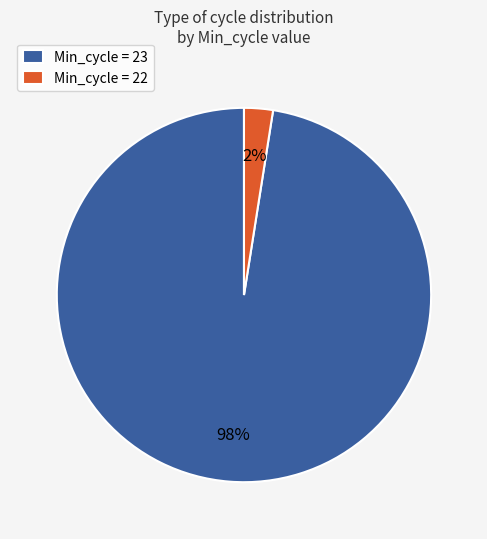

What percentage is the Min_cycle = 22 slice, to the nearest percent?

2%